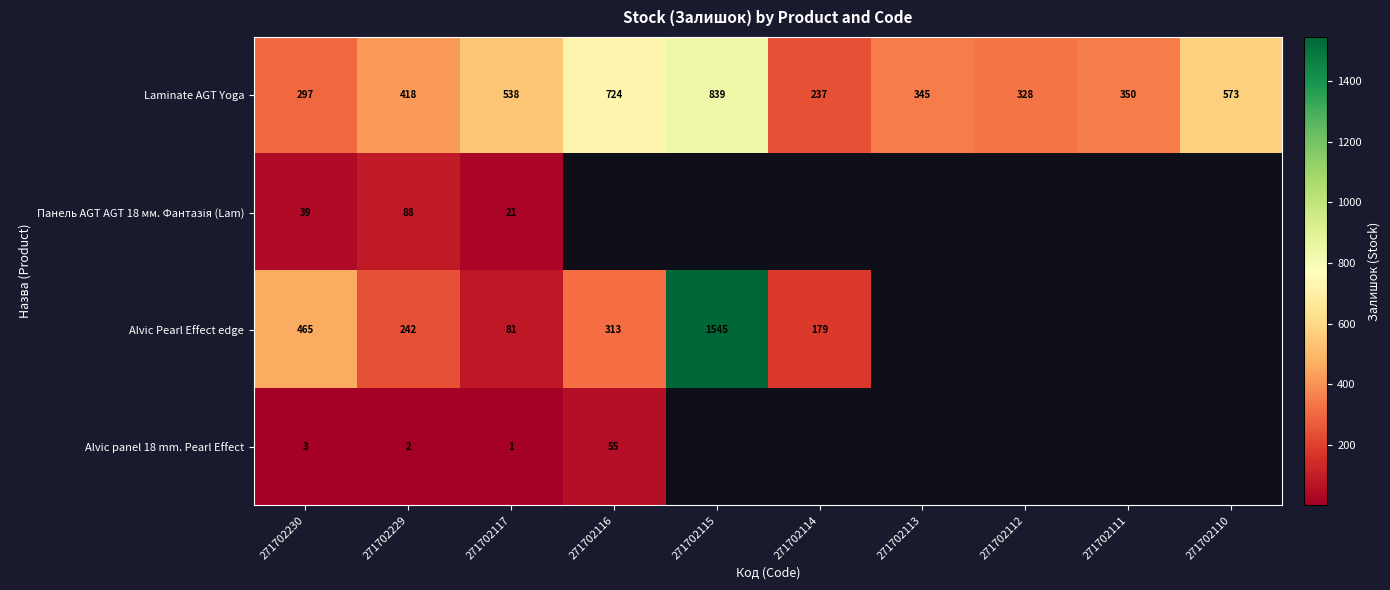

What is the difference between the highest and lowest values at 271702117?

537